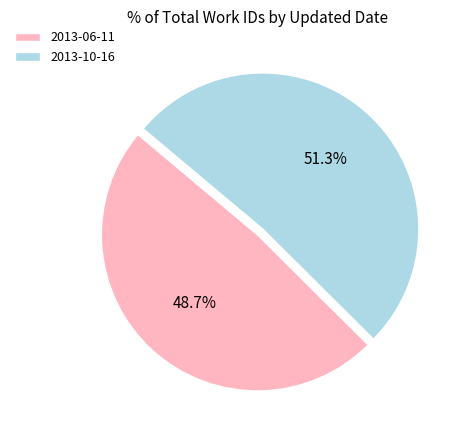

Which slice is the smallest?

2013-06-11